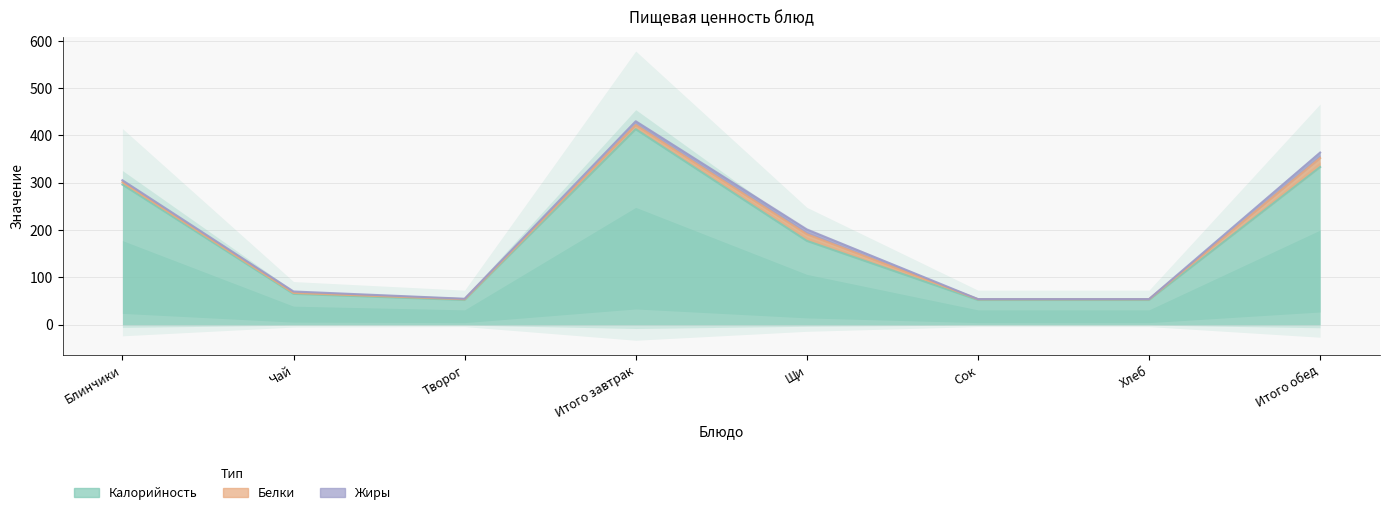

True or false: Калорийность has a value of 413.0 at Итого завтрак.

True